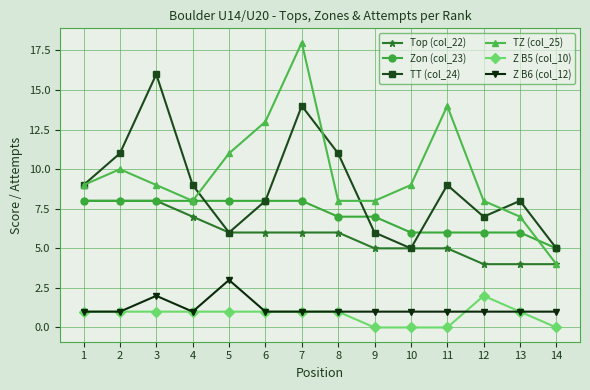

True or false: Z B6 (col_12) has more than 1 interior local peaks.

True